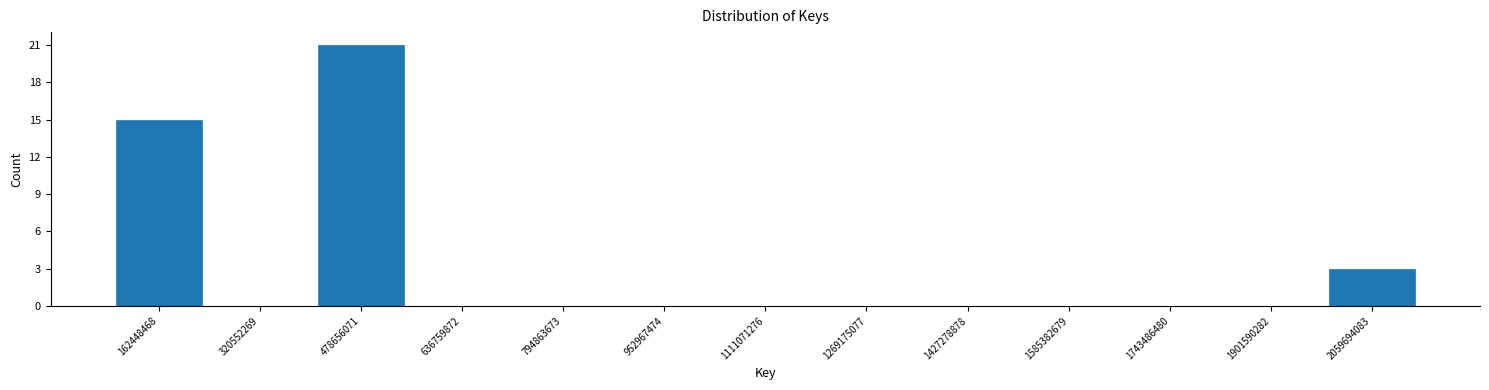

How tall is the bar that spans 80000000 to 240000000 on the x-axis? Neither the bar edges nor the heights are printed on the chart, so give them approximately, as read against the axes.

15